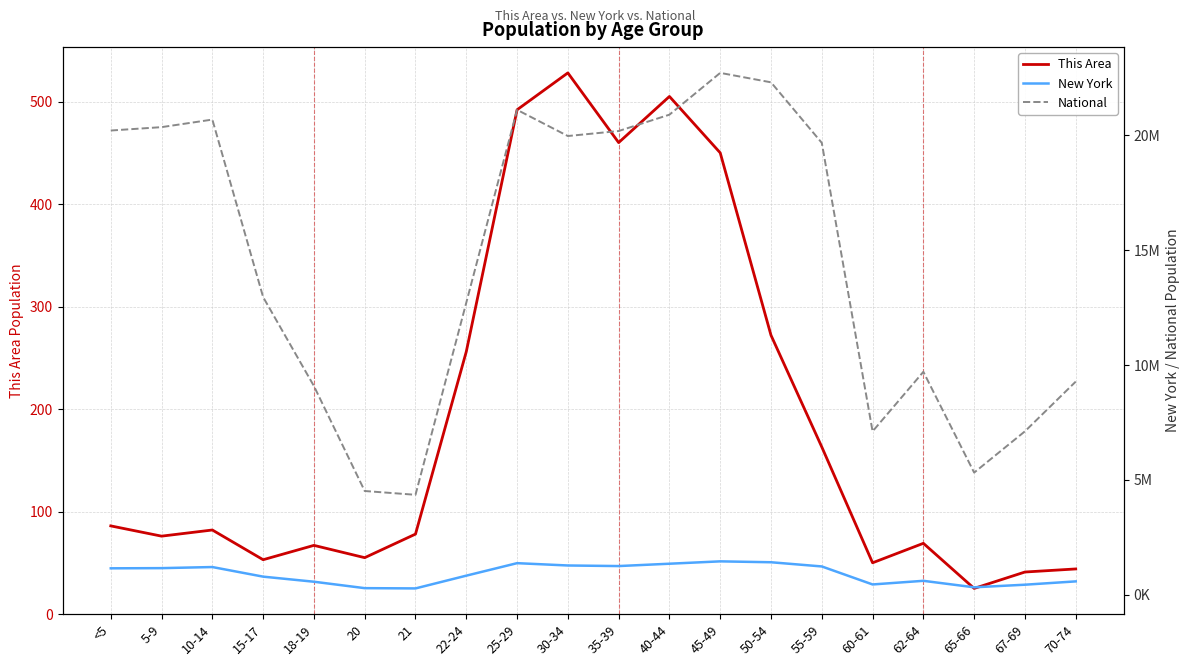

Read the National value at 18-19, to the nearest 10.

9086090